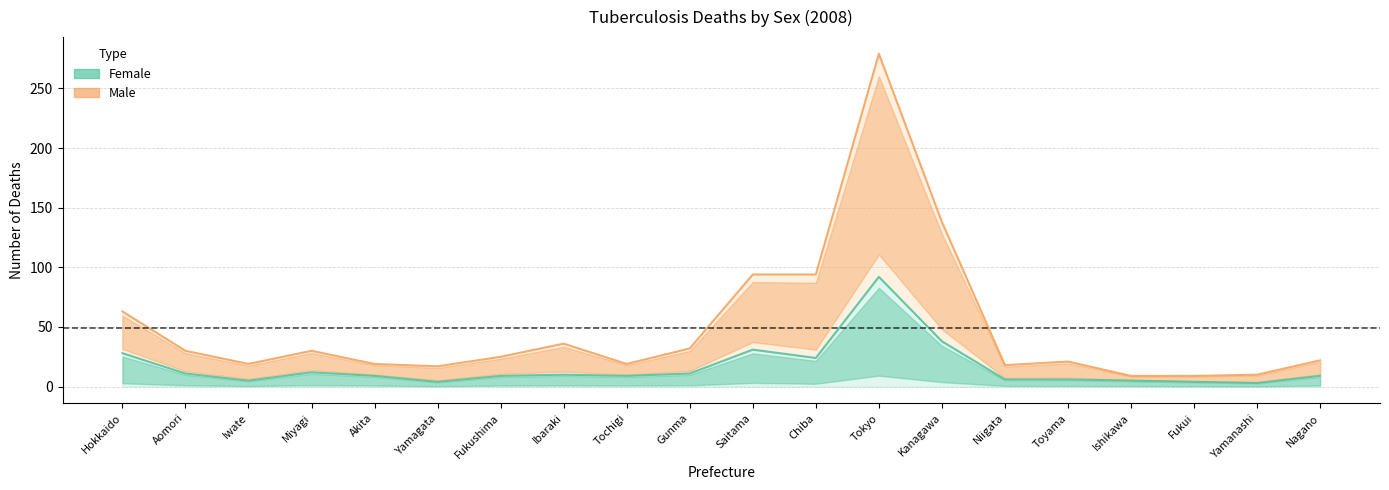

Which series has the largest total across all categories?

male